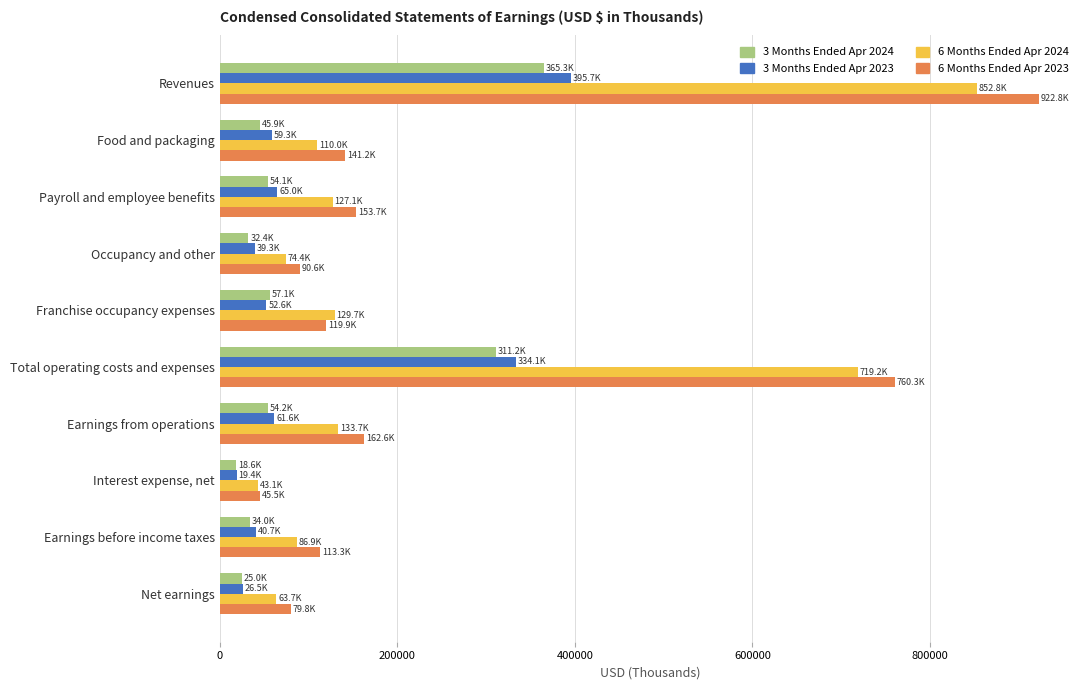

List the labels in order of 6 Months Ended Apr 2024 value, smallest first.

Interest expense, net, Net earnings, Occupancy and other, Earnings before income taxes, Food and packaging, Payroll and employee benefits, Franchise occupancy expenses, Earnings from operations, Total operating costs and expenses, Revenues